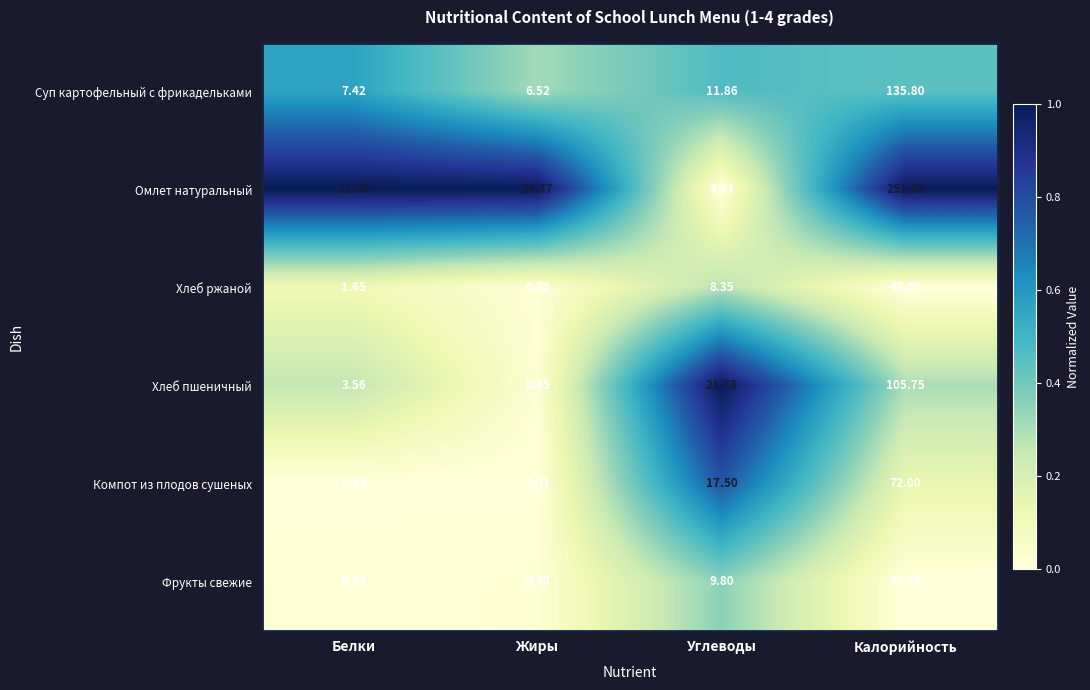

How many distinct data groups are displayed?

6